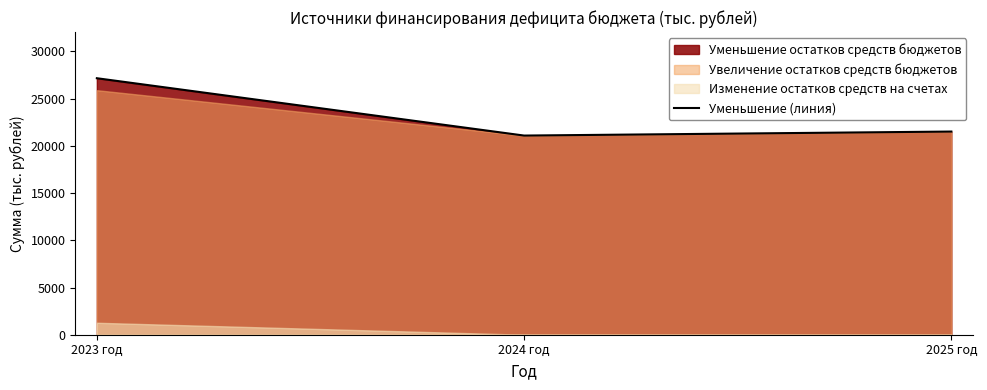

Rank the categories by value from lowest to highest.

2024 год, 2025 год, 2023 год